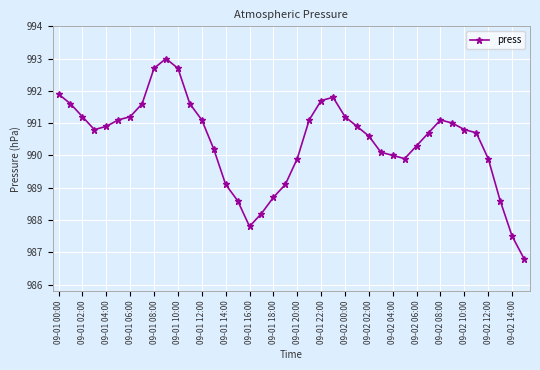

What is the maximum value shown in the chart?

993.0